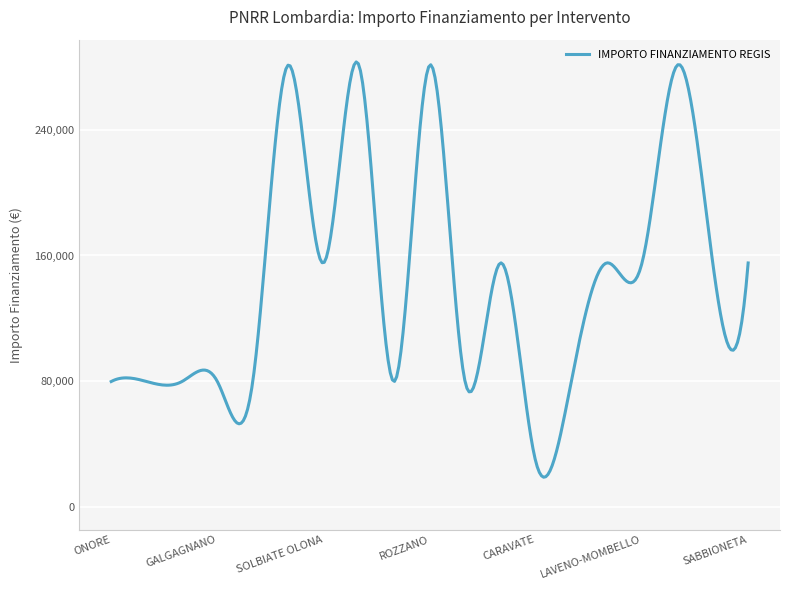

What is the difference between the second highest and second lowest values?

262375.3